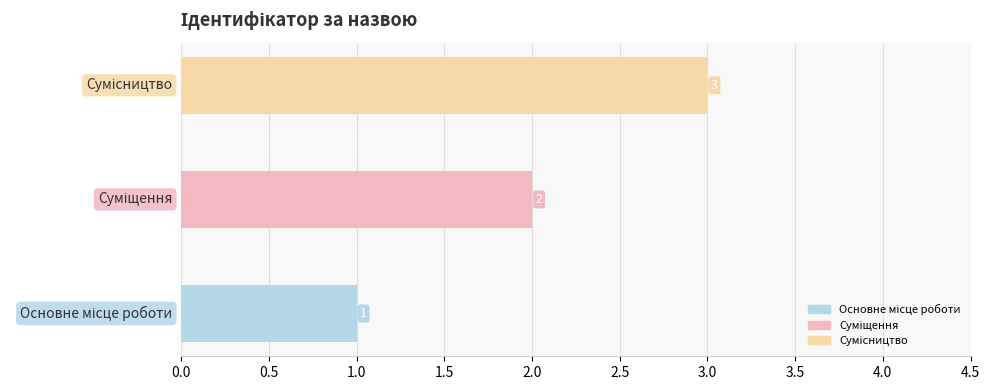

What is the difference between the maximum and second lowest values?

1